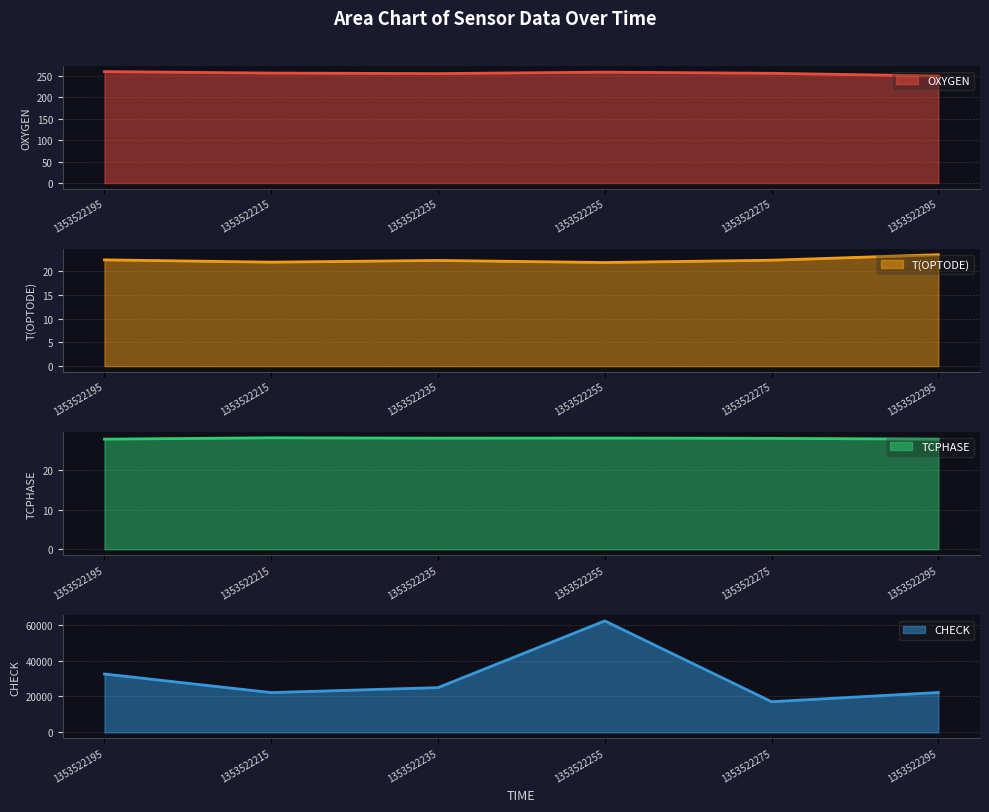

The TCPHASE series shows 28.1 at 1353522215. True or false?

True